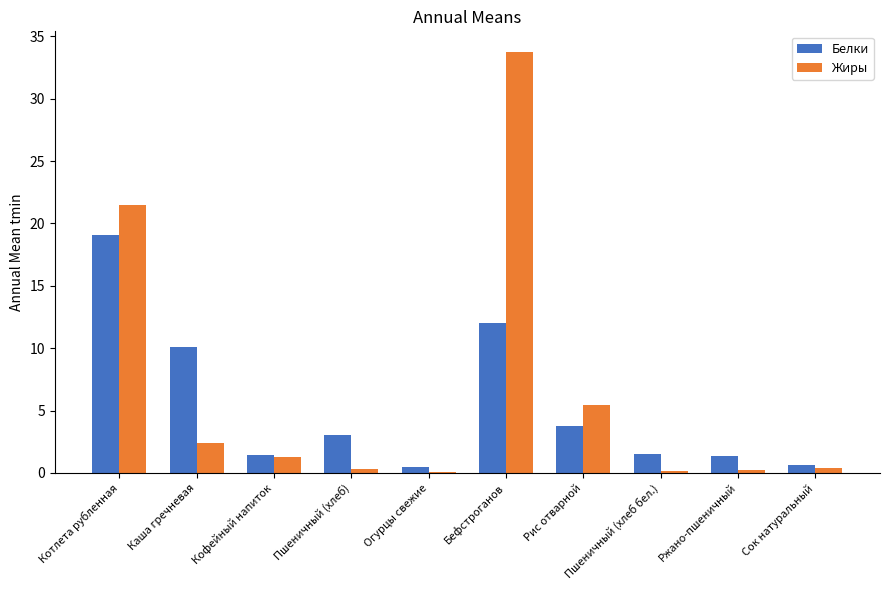

What is the sum of all Жиры values?

65.5